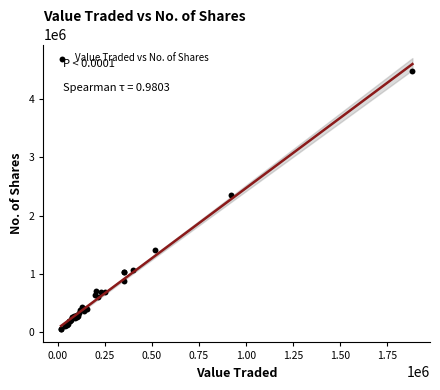

What Y value in the scatter plot is closest to 2266719?

2346626